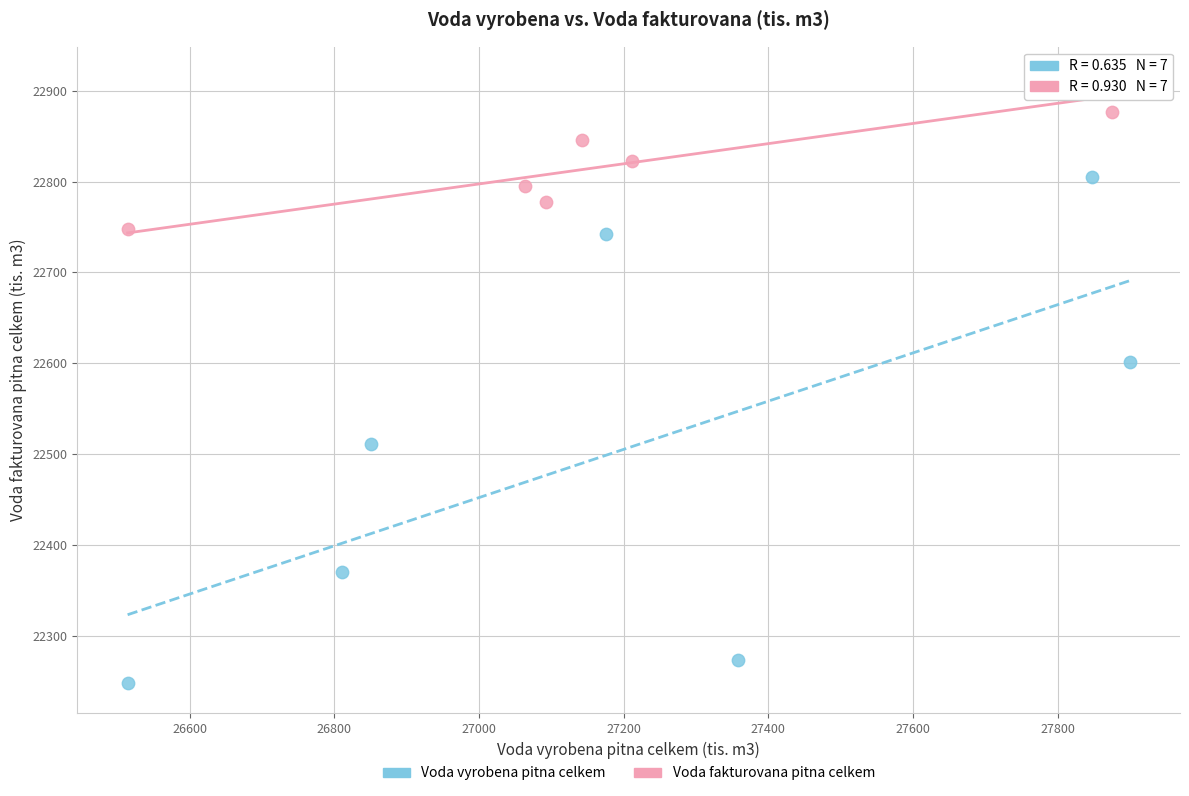

Which series has the widest spread of Y values?

Voda vyrobena pitna celkem